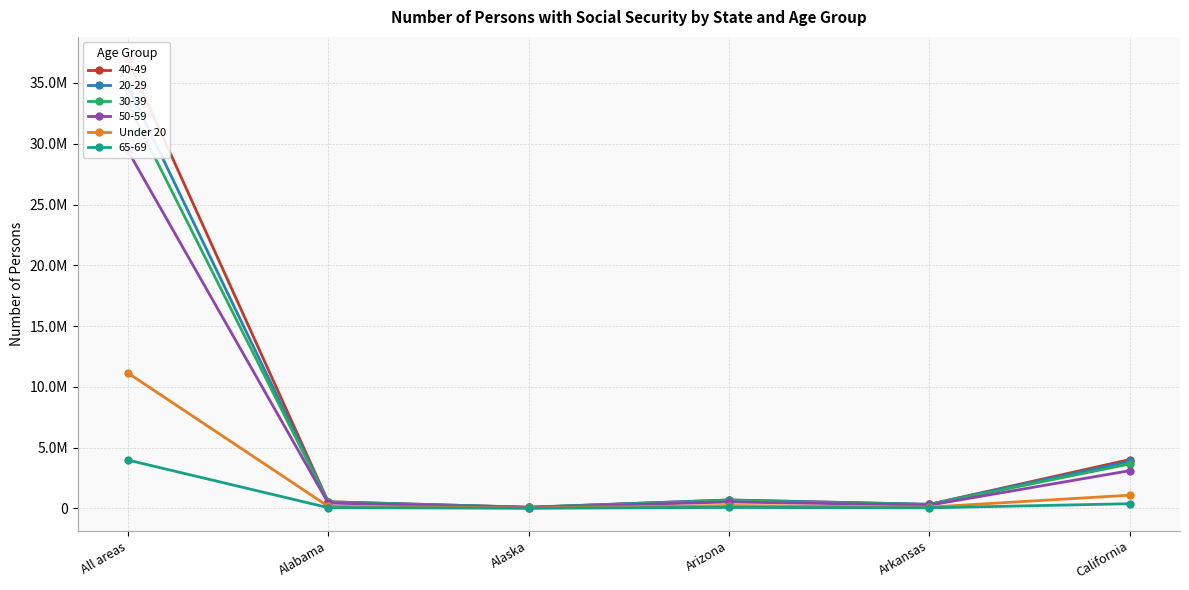

What is the difference between the maximum and second lowest values?

11040838